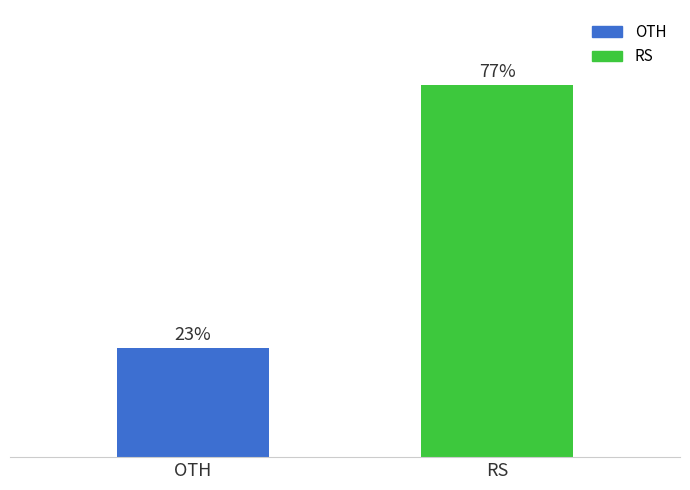

List the labels in order of value, smallest first.

OTH, RS